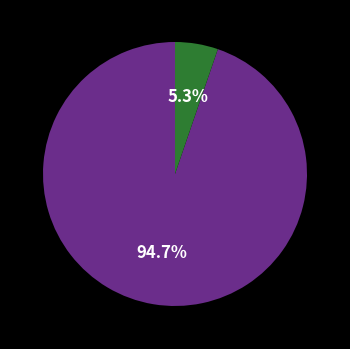

Is there any slice that represents more than half of the pie?

Yes